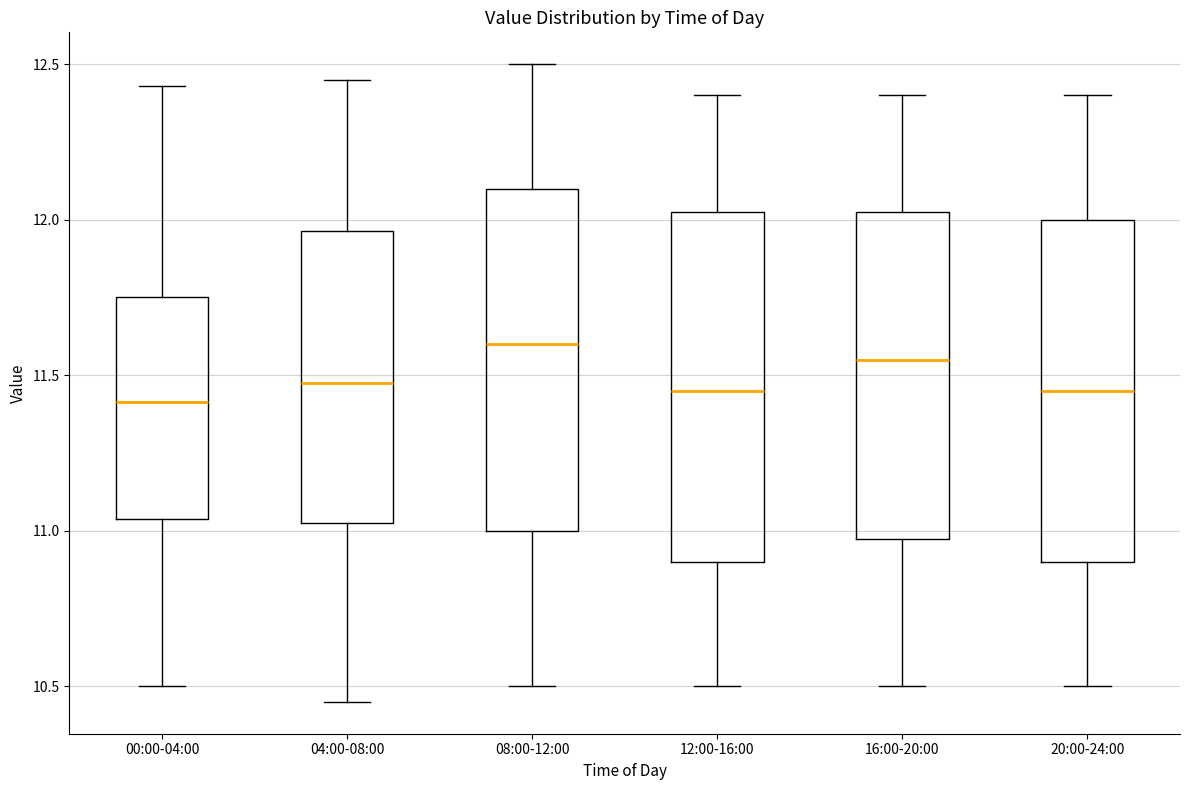

Where does the upper whisker of the box for 16:00-20:00 end on the y-axis? The values are not printed on the chart, so give them approximately, as read against the axis.

12.40